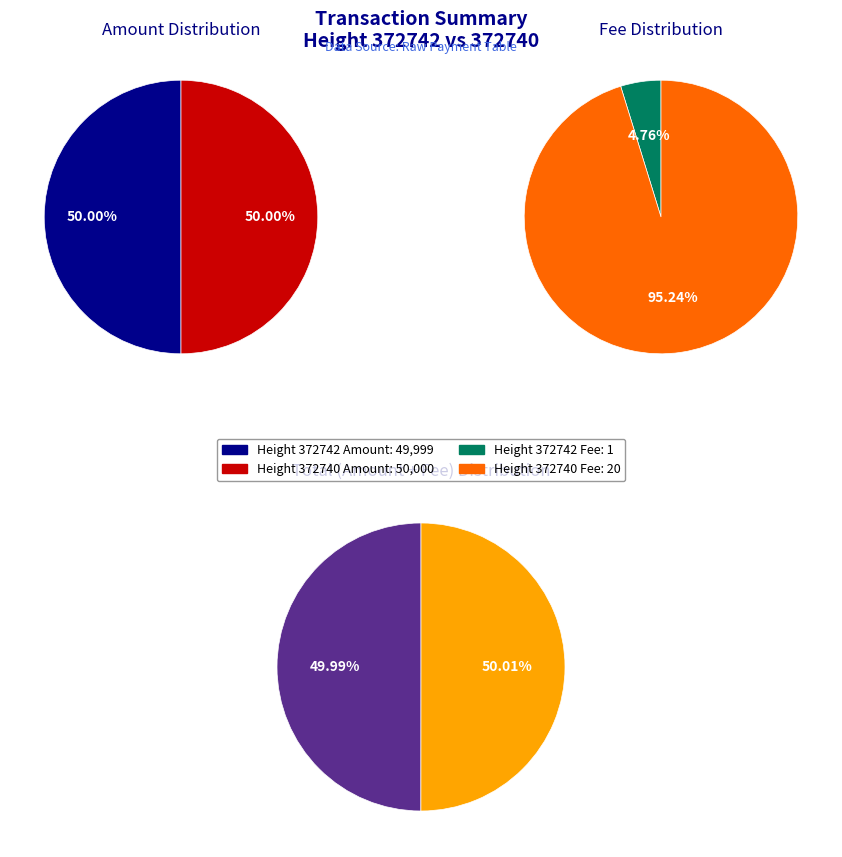

How many segments does this pie chart have?

2